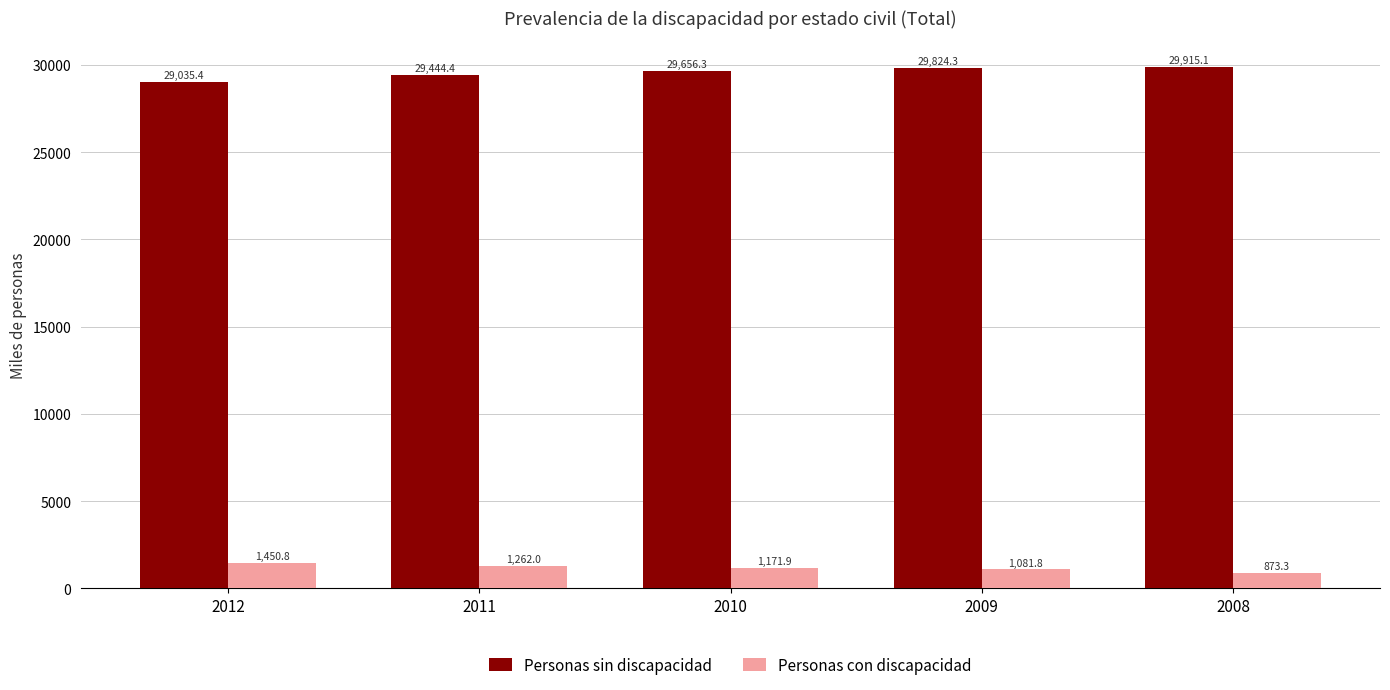

How many bars are there in total?

10